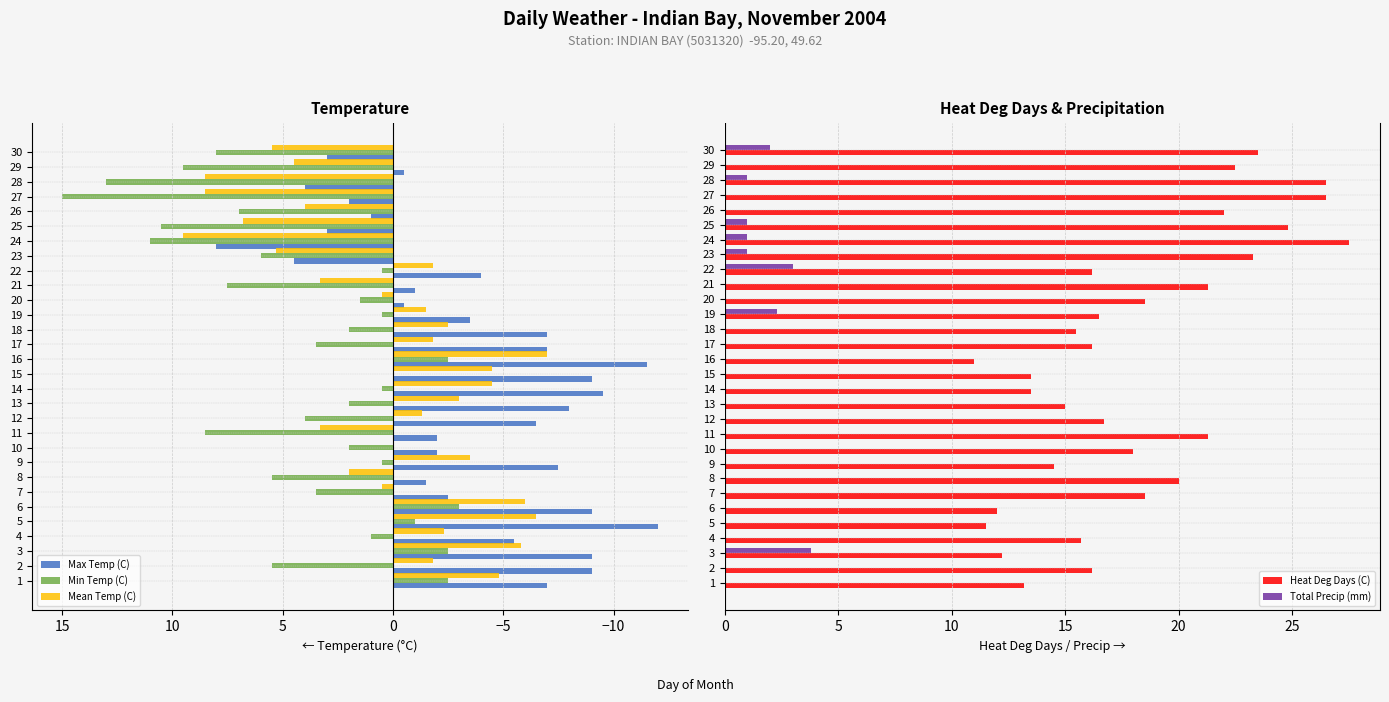

The value of Min Temp (C) at 13 is 2.0. True or false?

True